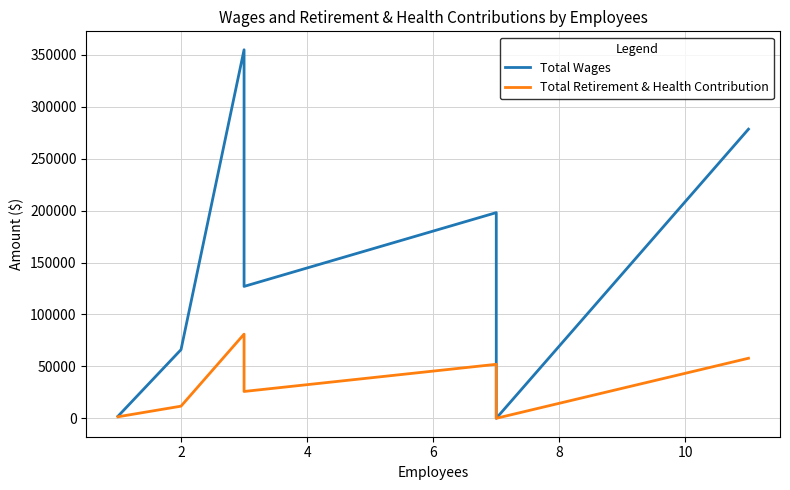

At 10, list the series in order from largest to smallest.

Total Wages, Total Retirement & Health Contribution